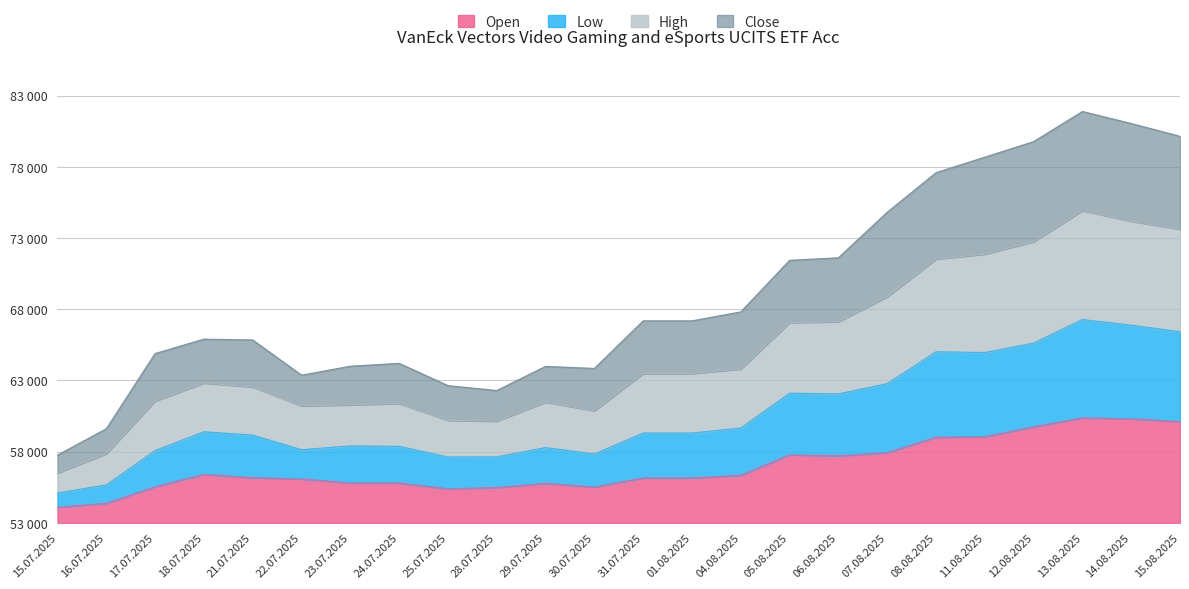

What are all the series names shown in the legend?

Open, Low, High, Close